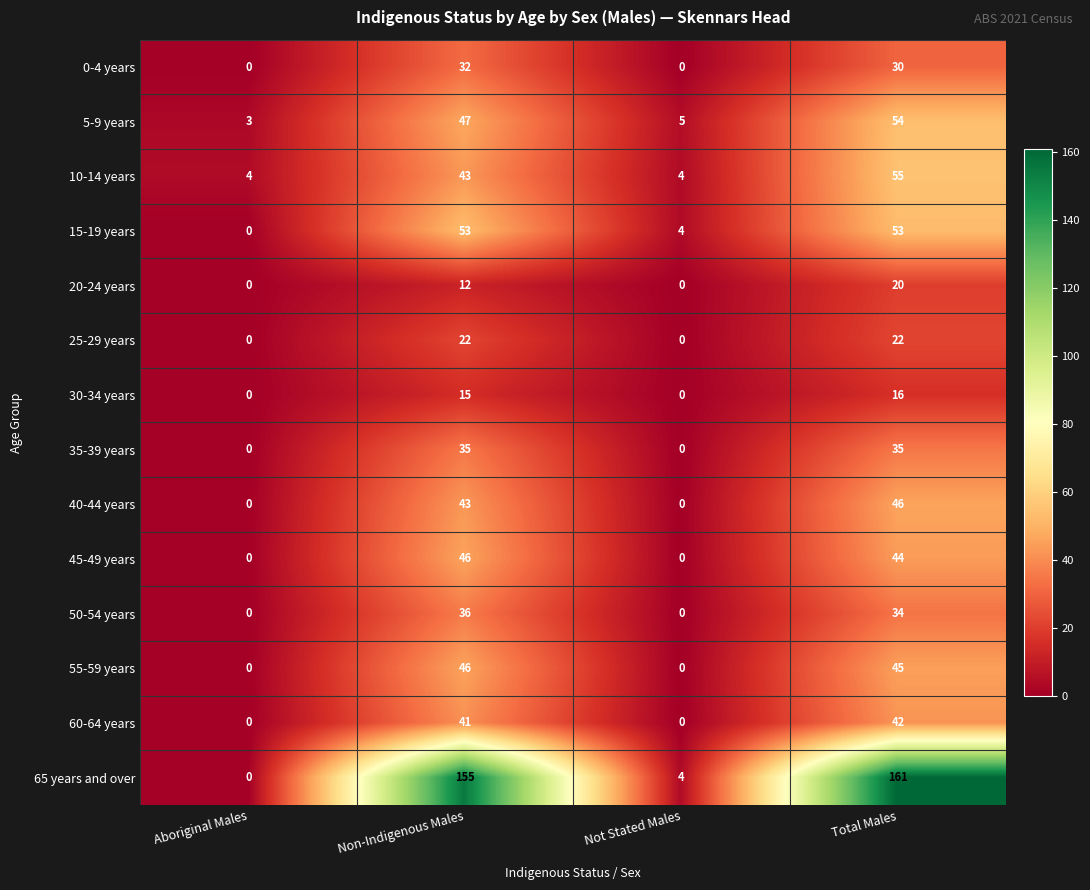

Rank the categories by 65 years and over value from highest to lowest.

Total Males, Non-Indigenous Males, Not Stated Males, Aboriginal Males